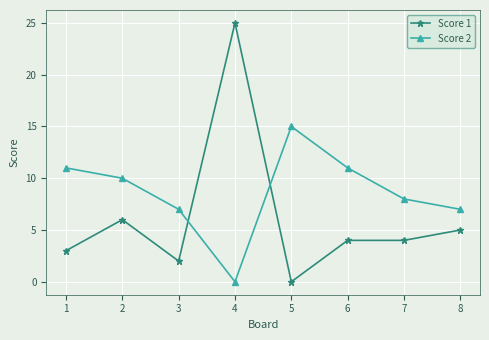

Where is the first local maximum for Score 2?

5